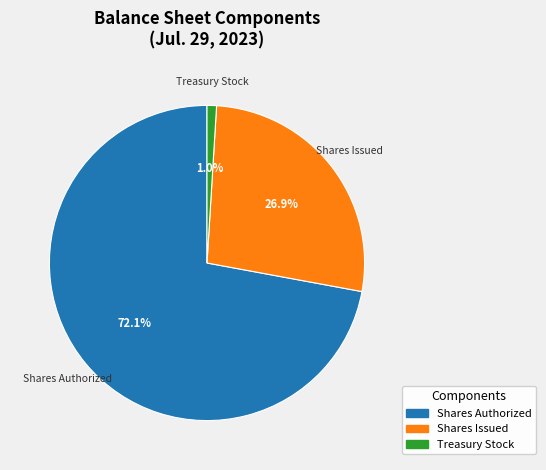

Does any single category account for the majority?

Yes